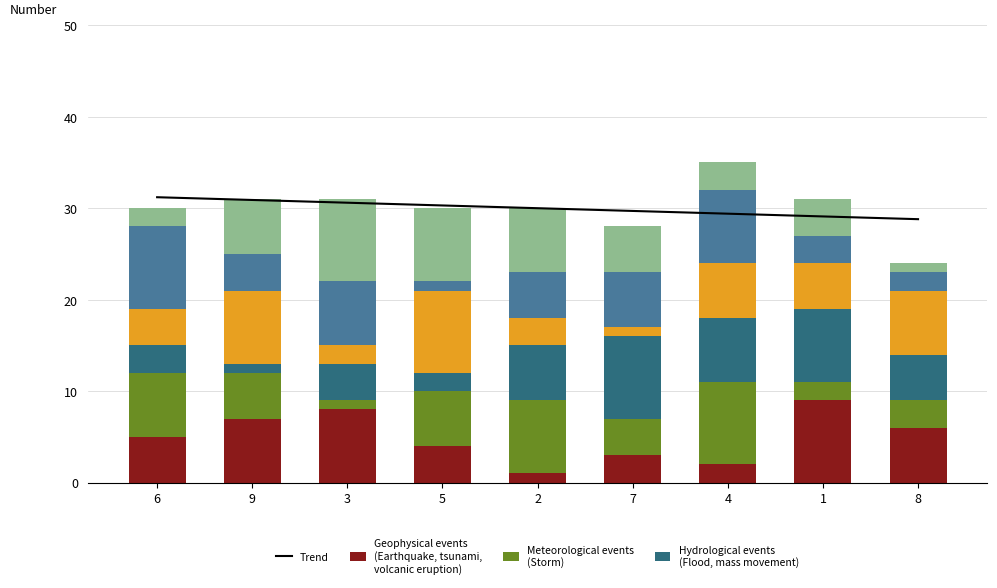

Is the value of col_8 at 2 greater than the value of col_9 at 9?

No